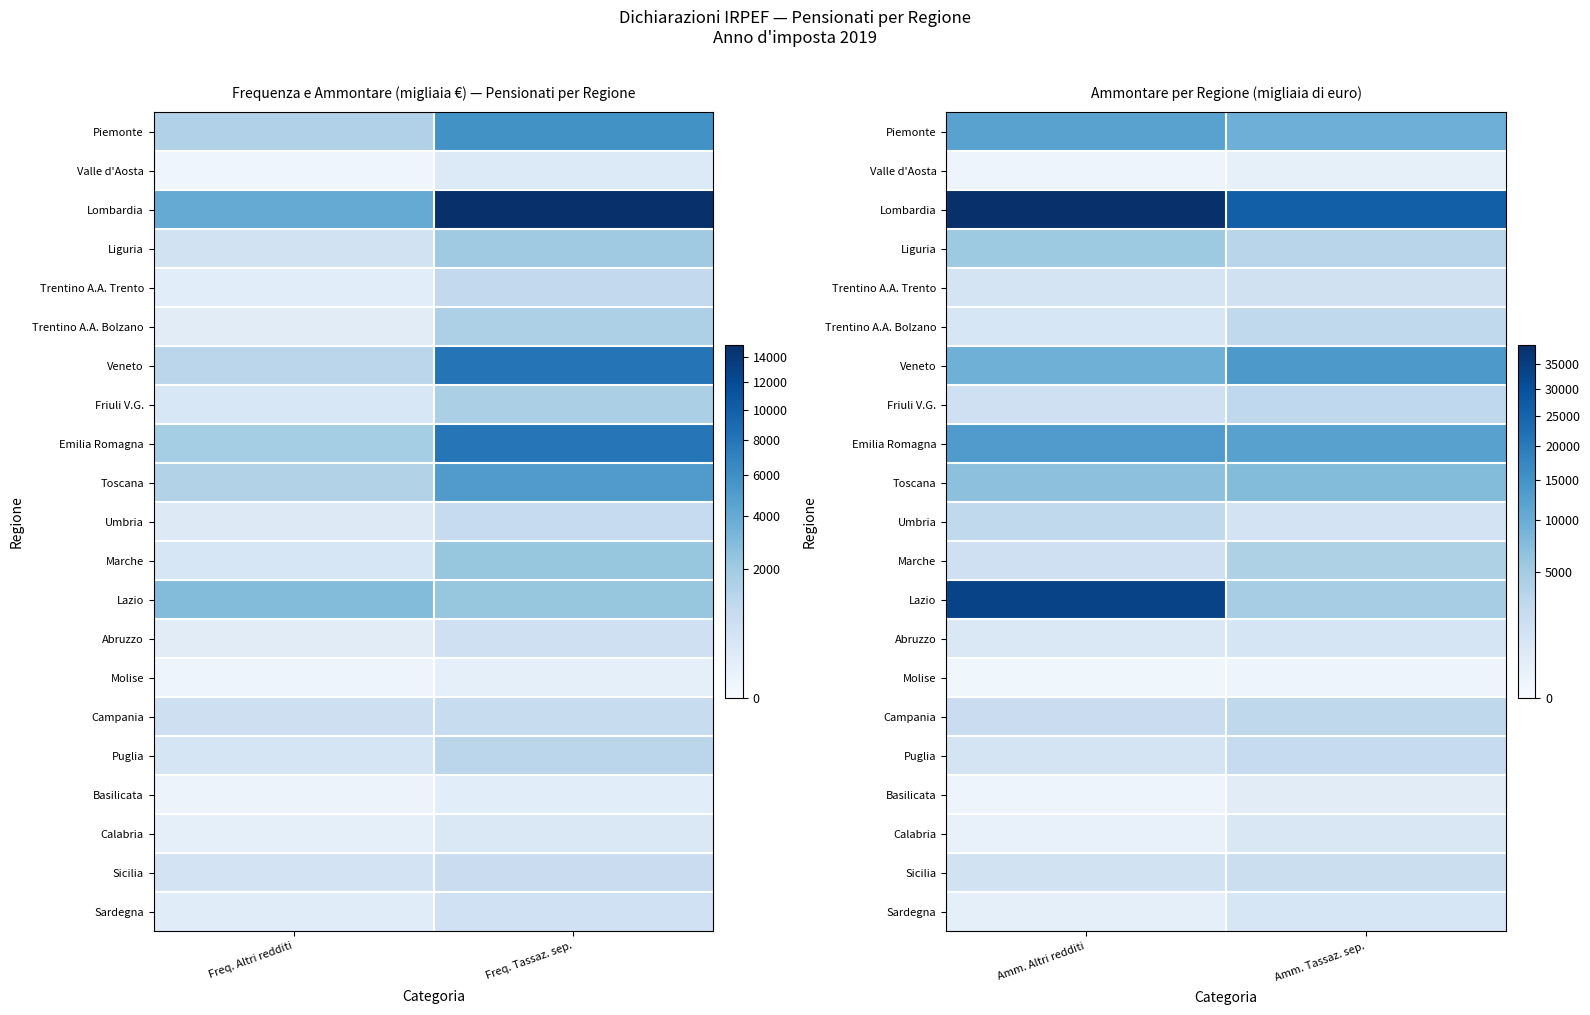

Which series has the largest range (max minus min)?

Lazio